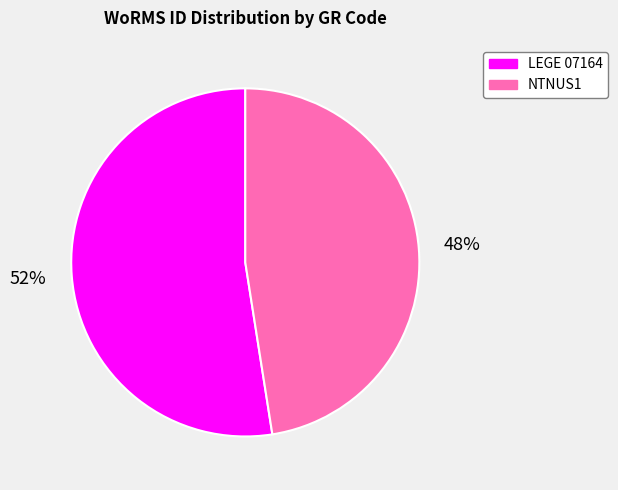

Which has a higher value, LEGE 07164 or NTNUS1?

LEGE 07164